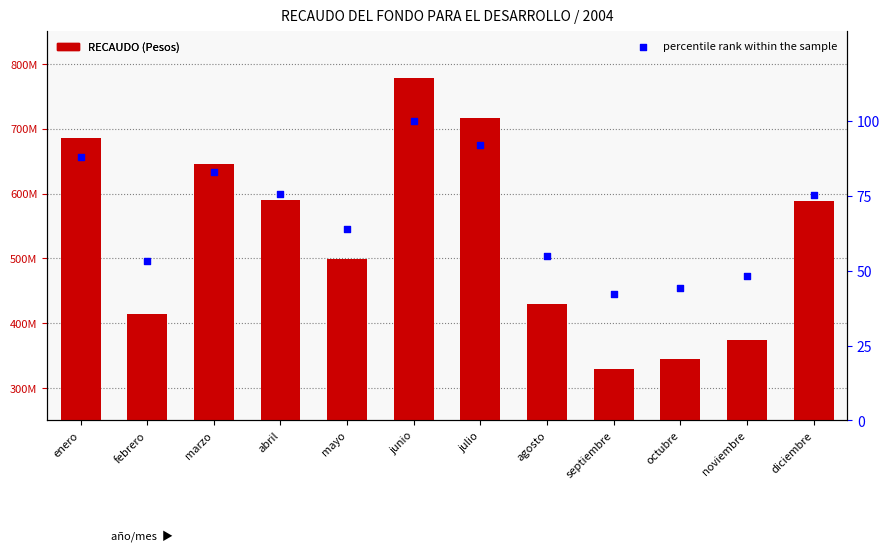

At which category is the sum across all series the highest?

junio